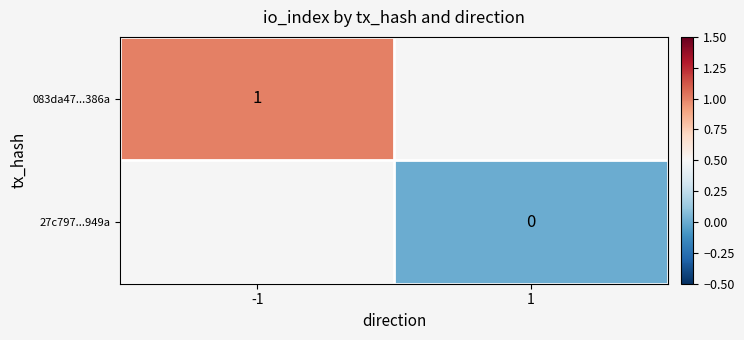

The 083da47...386a series shows 1 at -1. True or false?

True